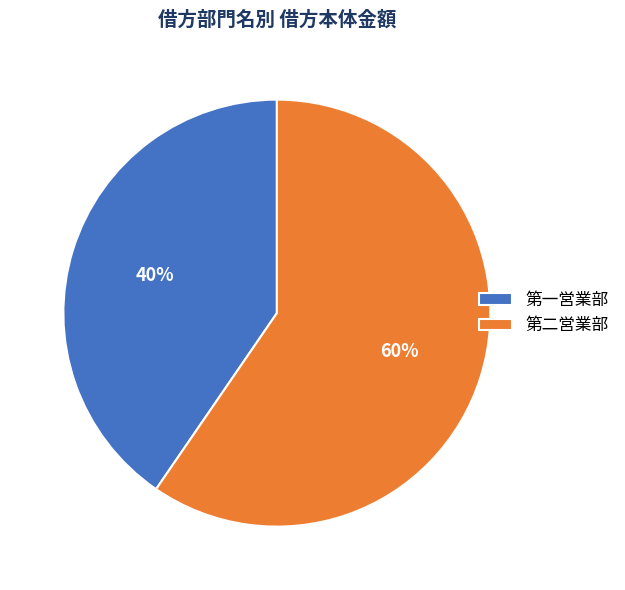

What is the smallest slice in the pie chart?

第一営業部